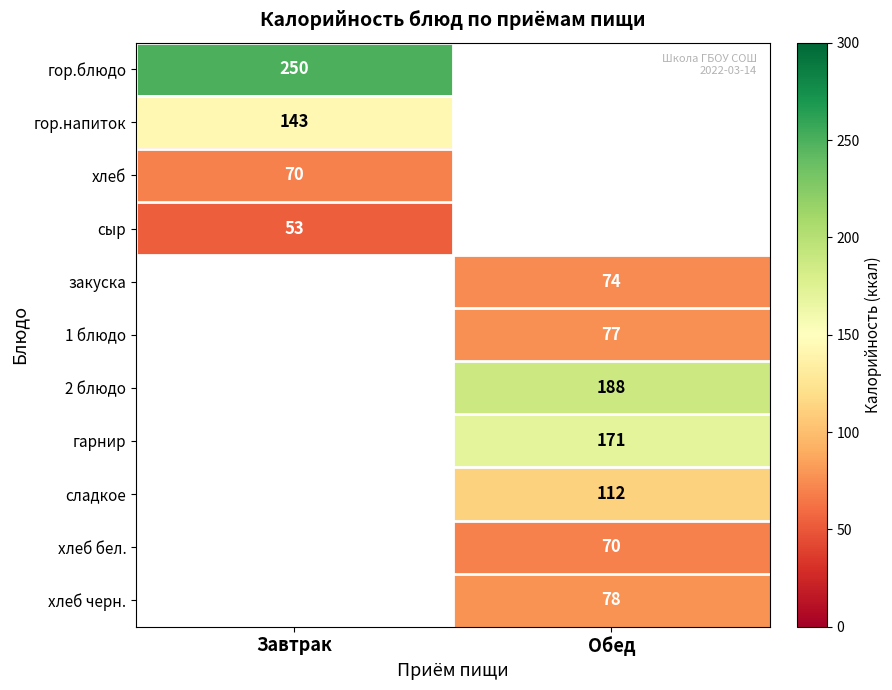

Which label corresponds to the largest value in the chart?

Завтрак